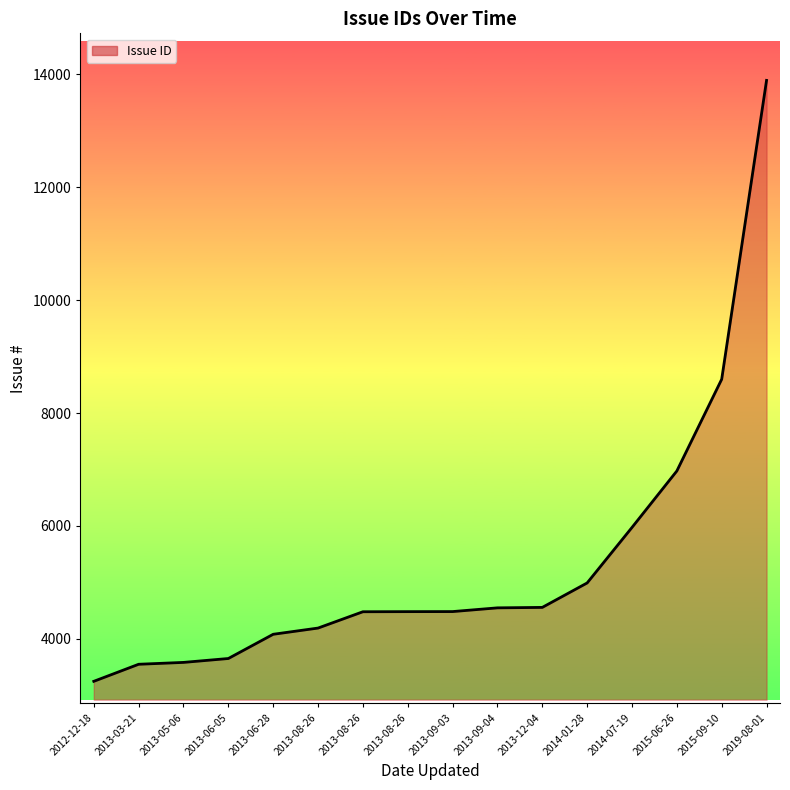

True or false: there are more than 1 points higher than both neighbors.

False